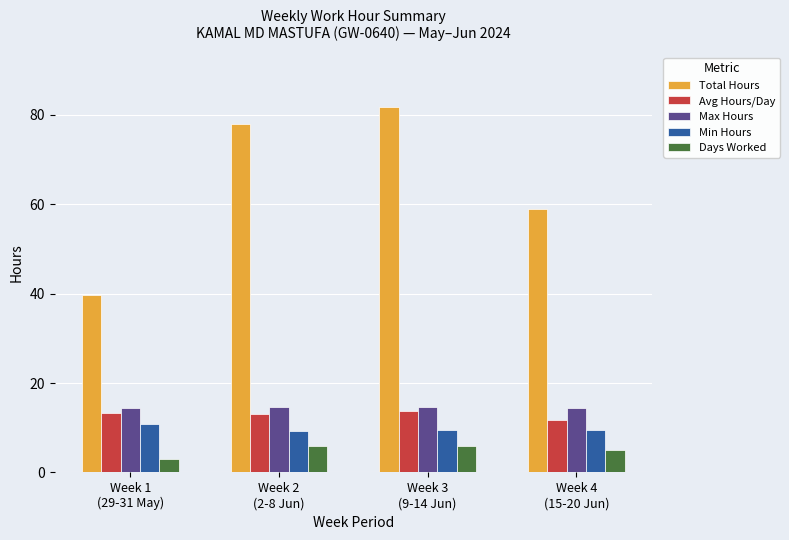

Rank the categories by Total Hours value from highest to lowest.

Week 3
(9-14 Jun), Week 2
(2-8 Jun), Week 4
(15-20 Jun), Week 1
(29-31 May)